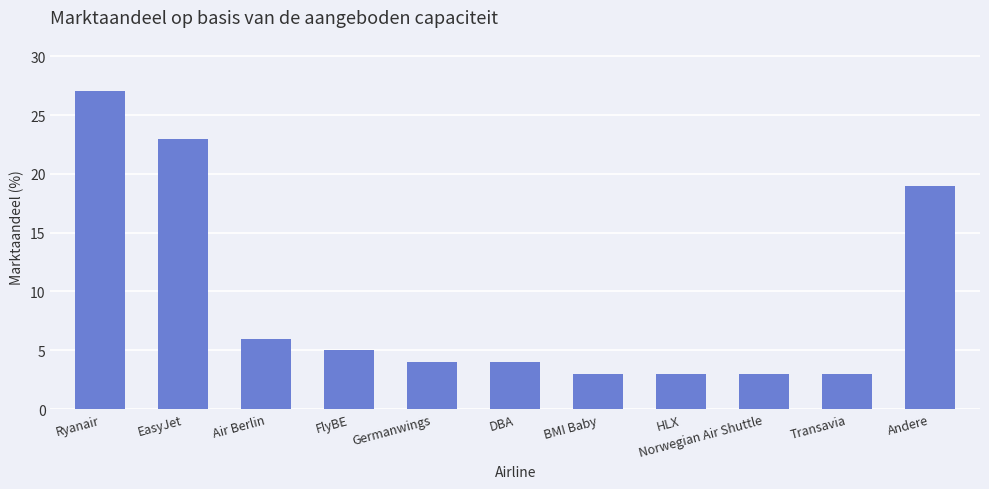

The chart shows a value of 27 at Ryanair. True or false?

True